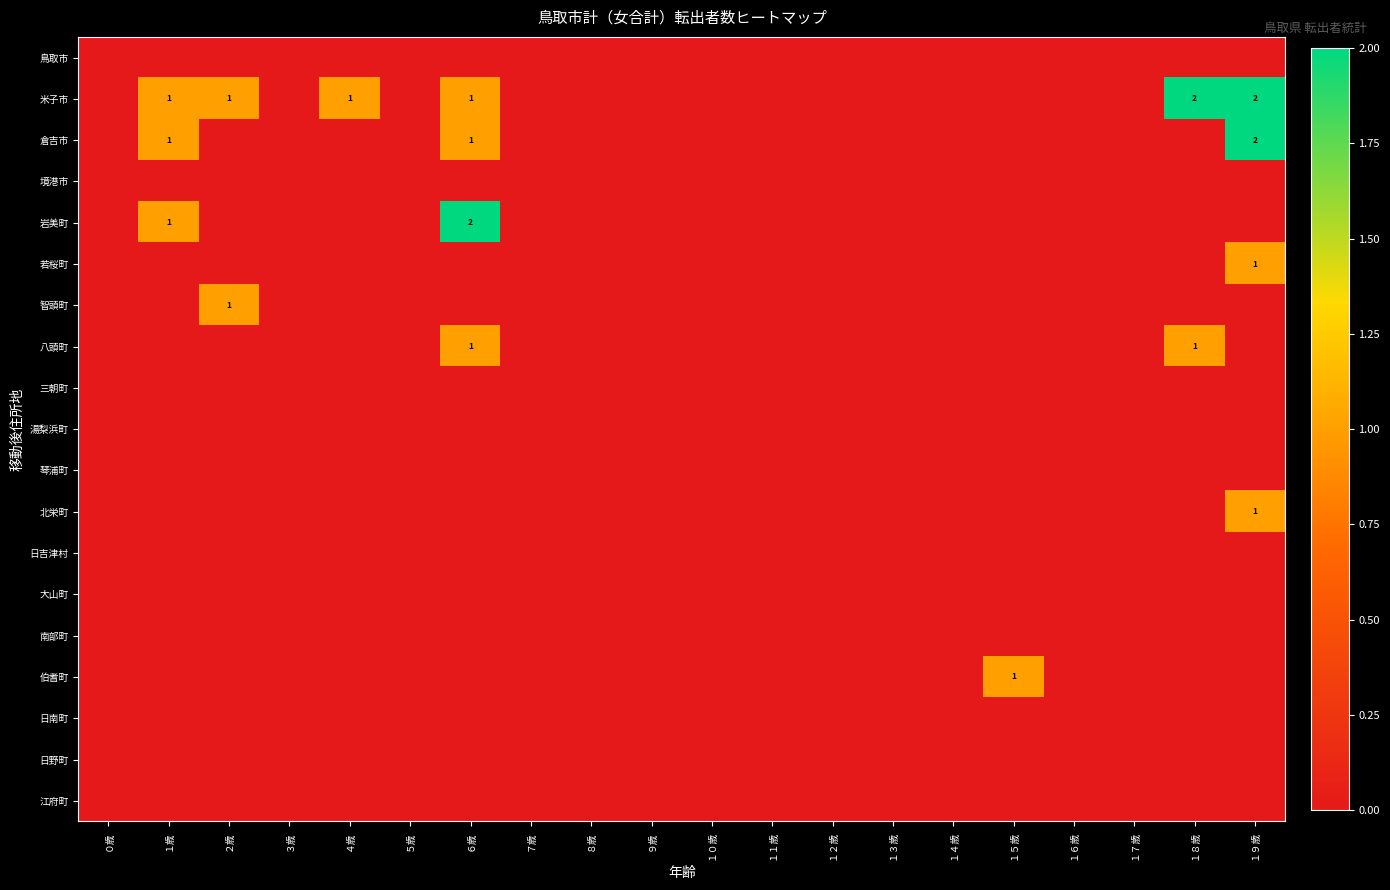

What is the difference between the second highest and minimum values in the 岩美町 series?

1